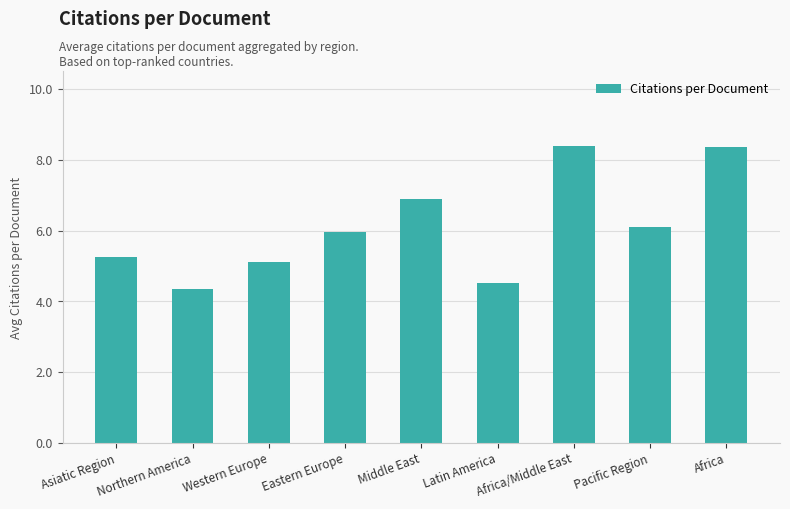

Between Western Europe and Eastern Europe, which is larger?

Eastern Europe